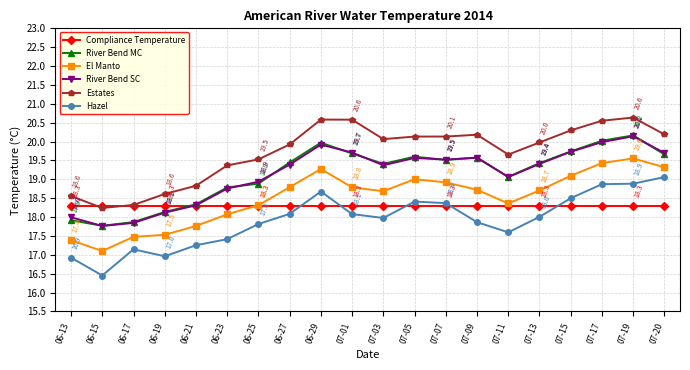

True or false: River Bend SC and El Manto intersect in this chart.

False